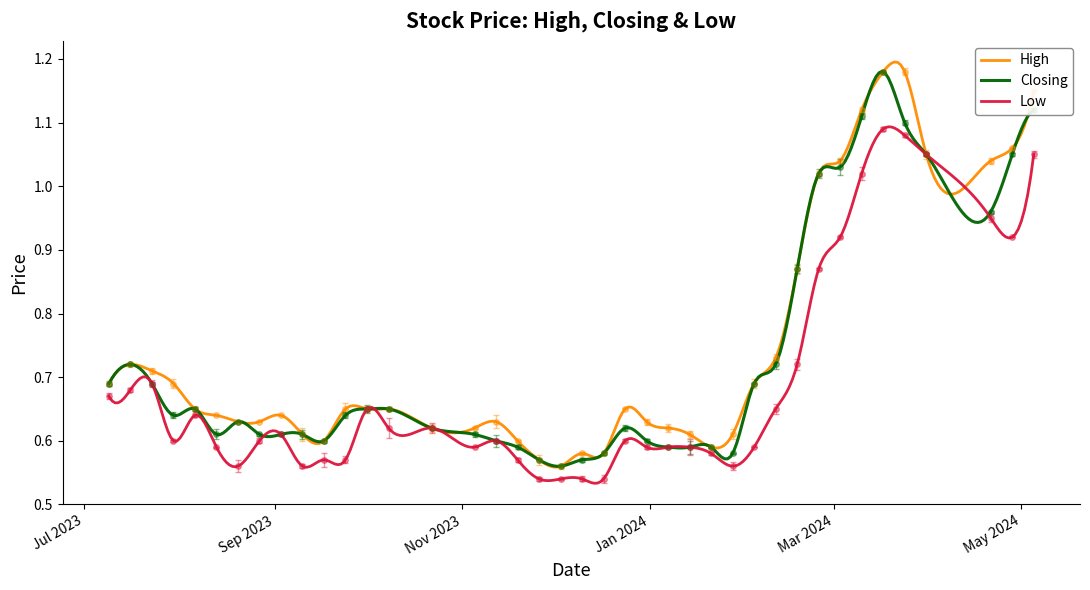

What is the sum of the Low values at 10/03/2024 and 14/01/2024?

1.6